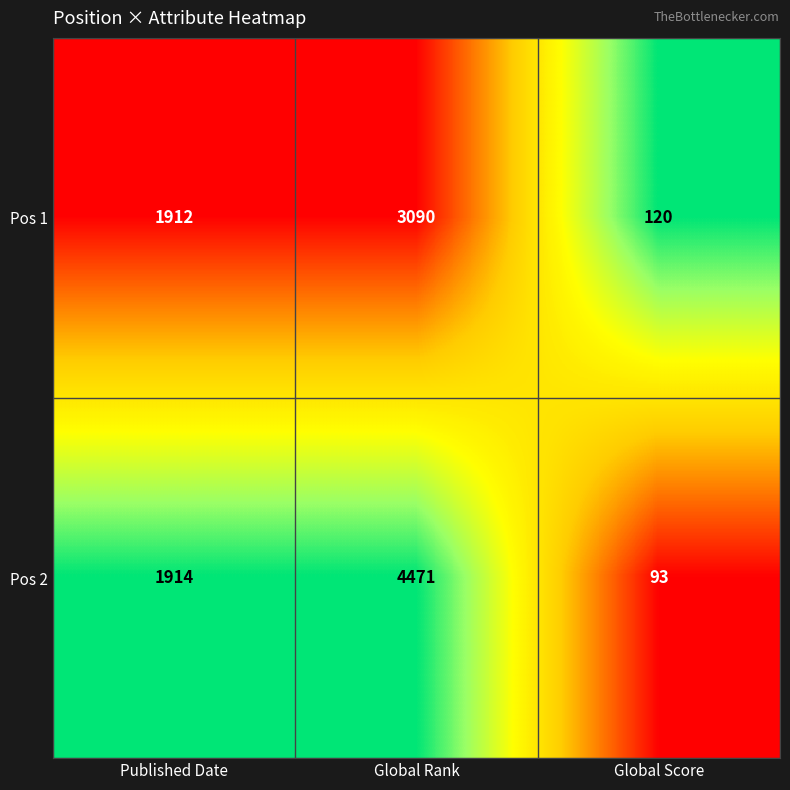

Rank the categories by Pos 1 value from highest to lowest.

Global Rank, Published Date, Global Score